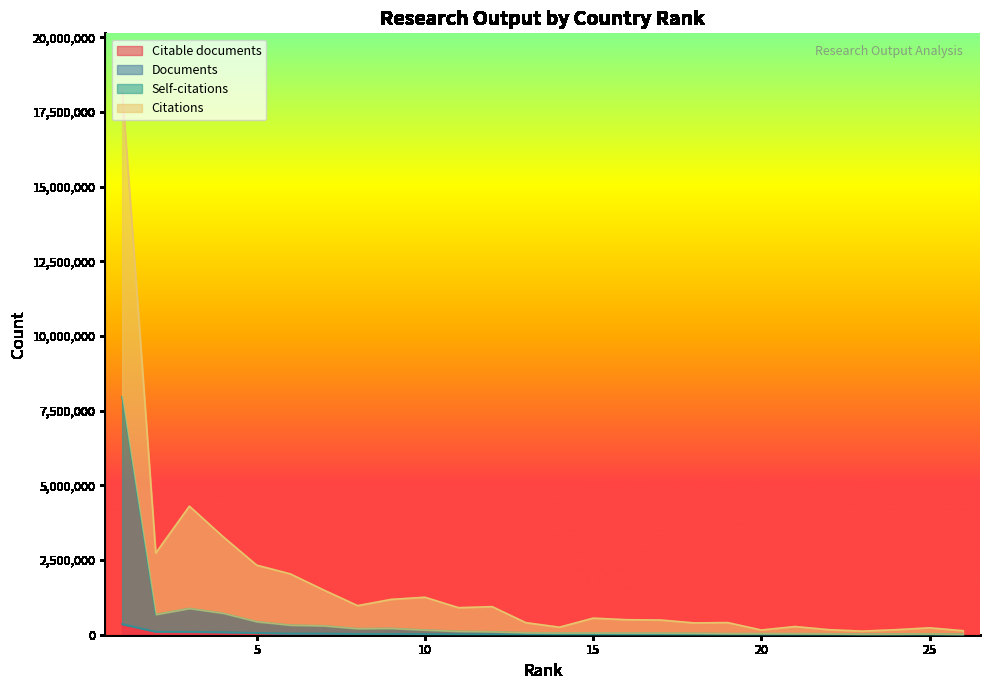

What is the value of the Self-citations point at the 12th from the left?

60601